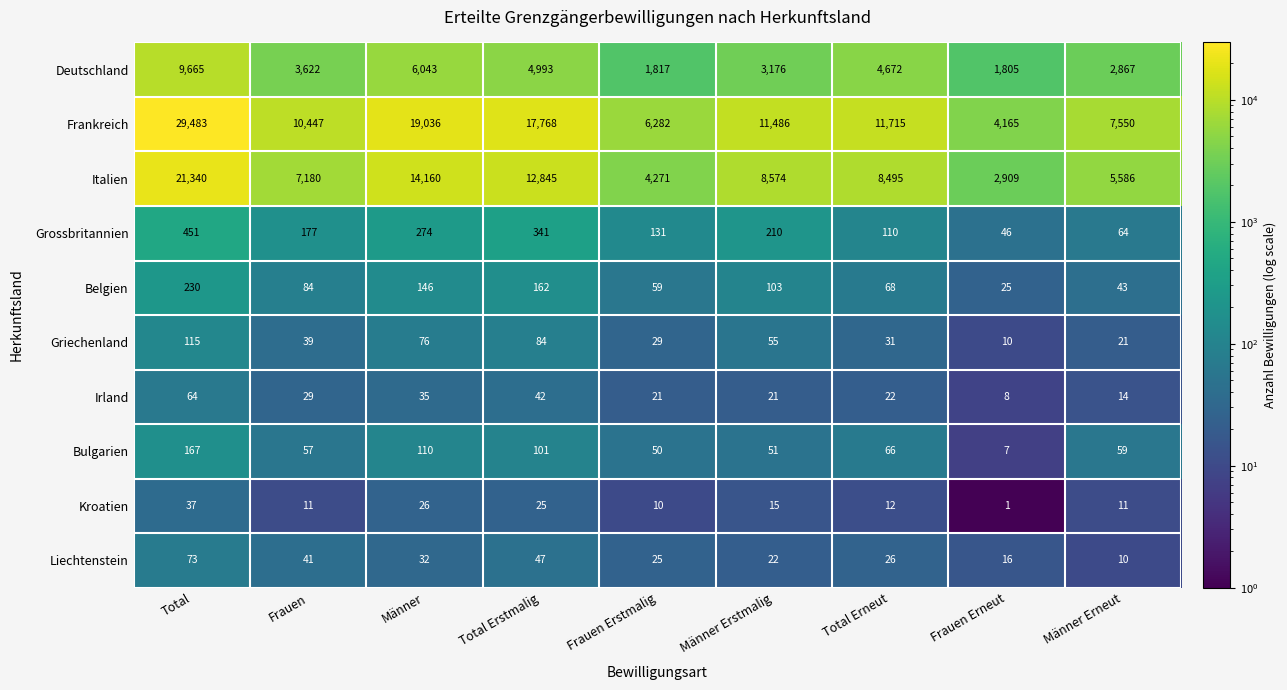

Where is Liechtenstein nearest to the value 41?

Frauen